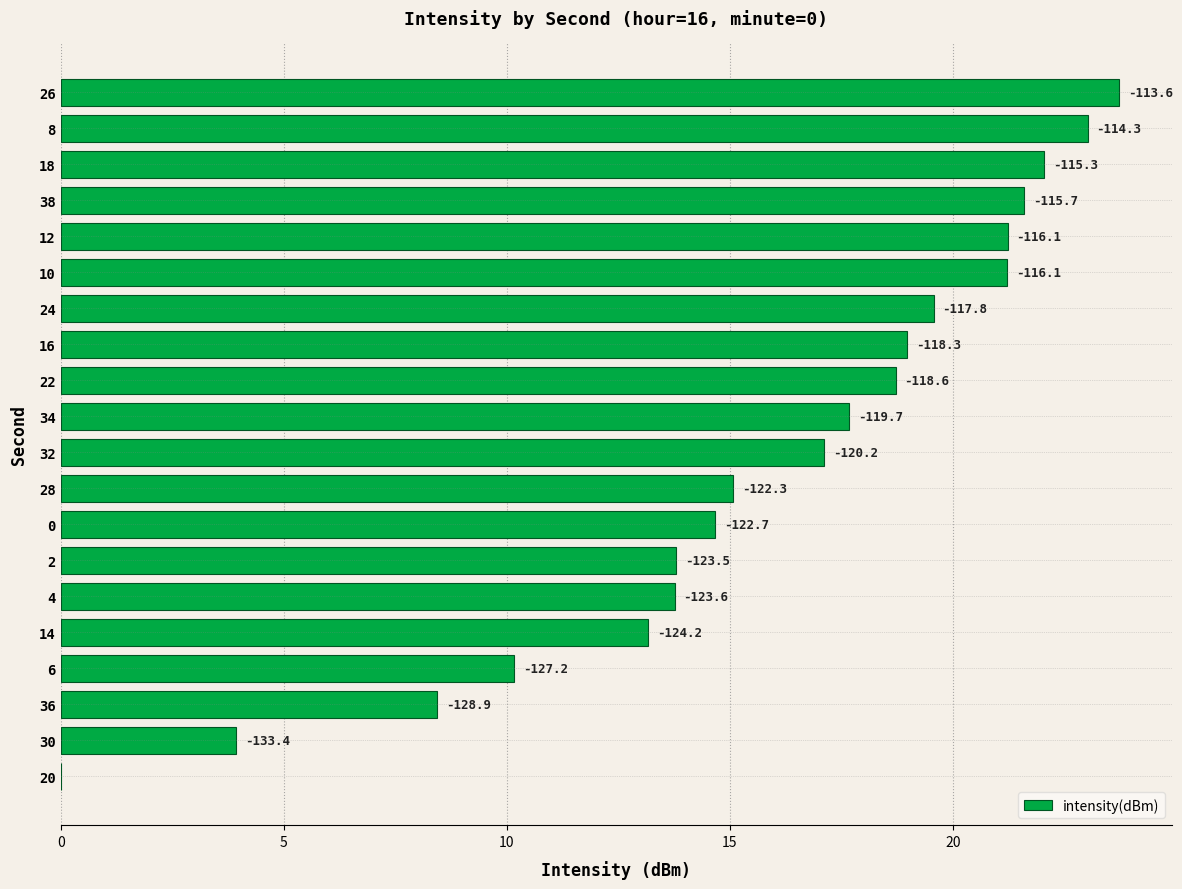

What is the difference between the second highest and second lowest values?

19.1